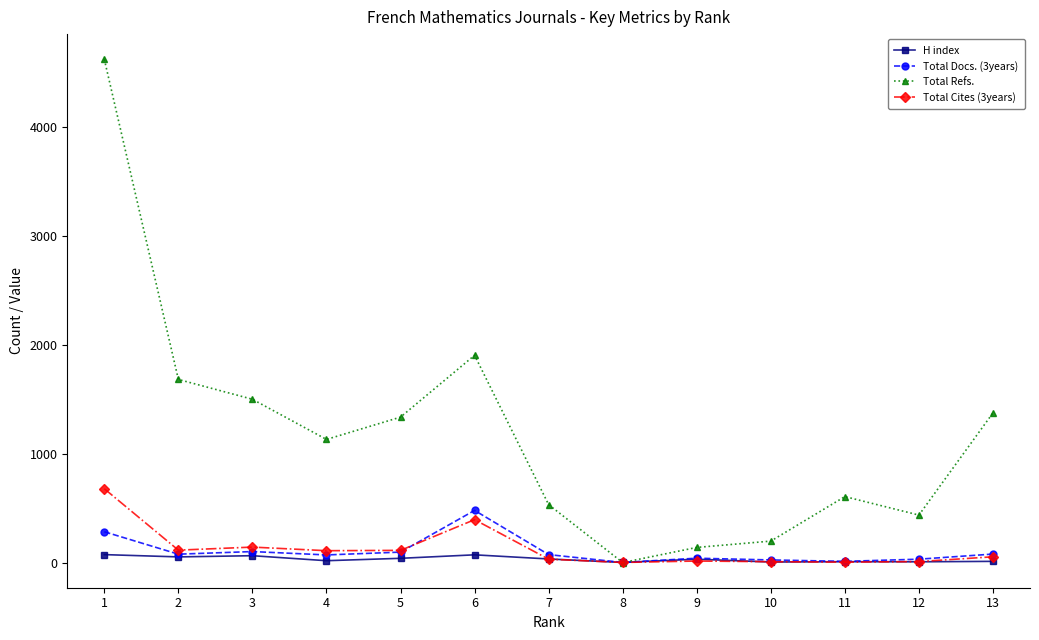

Which series has the largest total across all categories?

Total Refs.